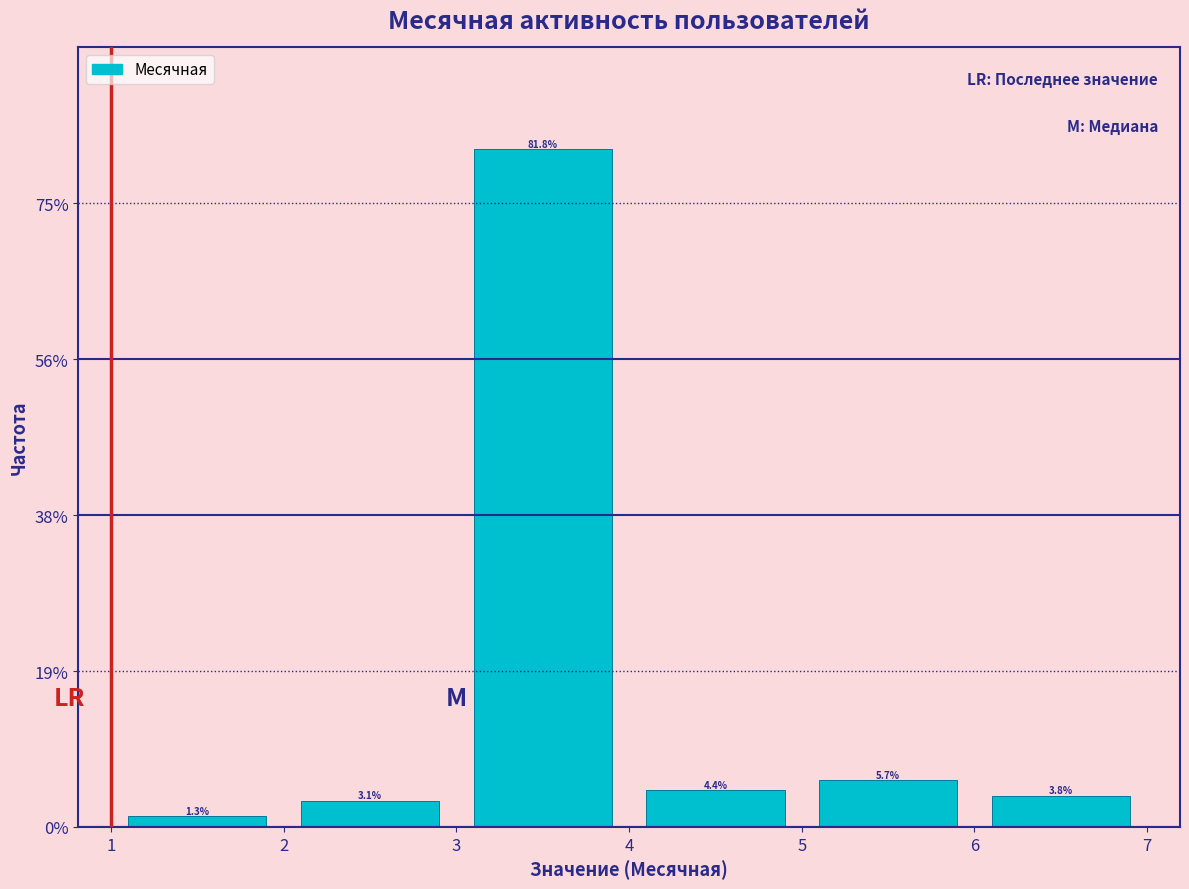

How tall is the bar that spans 4 to 5 on the x-axis?

4.4